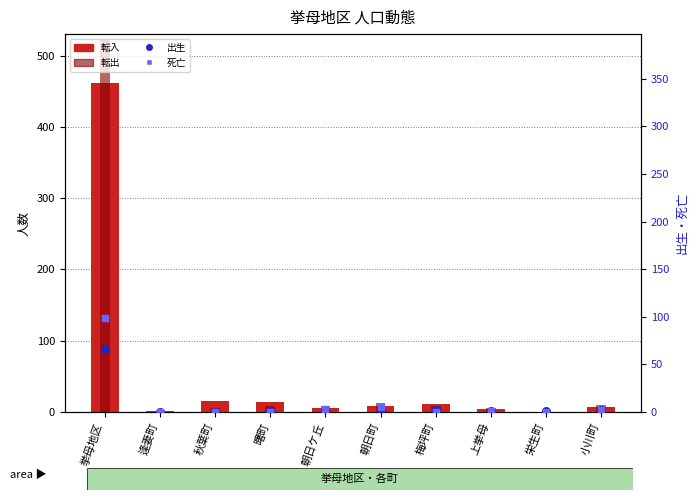

What is the total value across all series at 逢妻町?

2